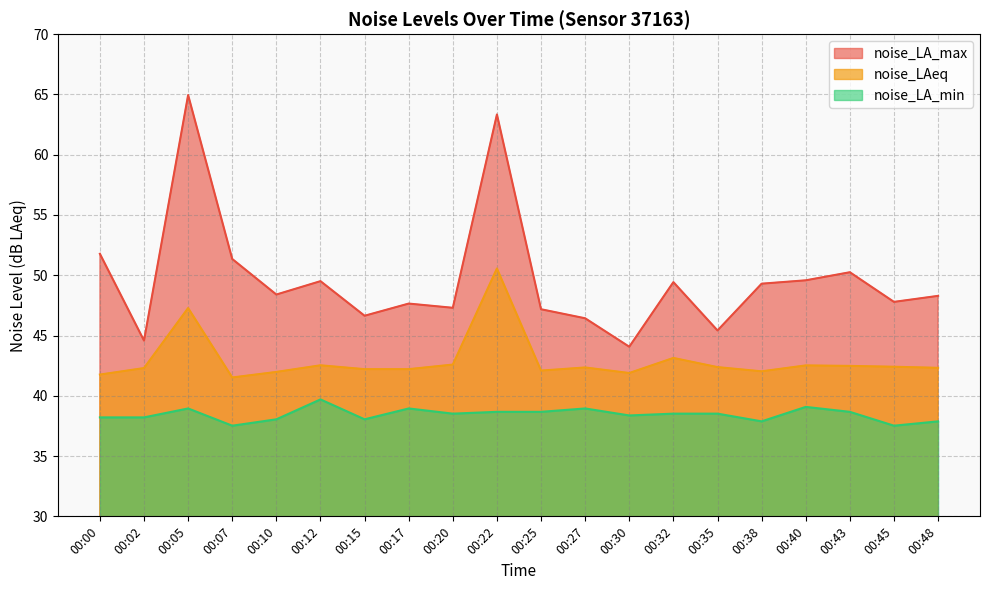

In noise_LAeq, how many points are lower than both neighbors (excluding endpoints)?

4